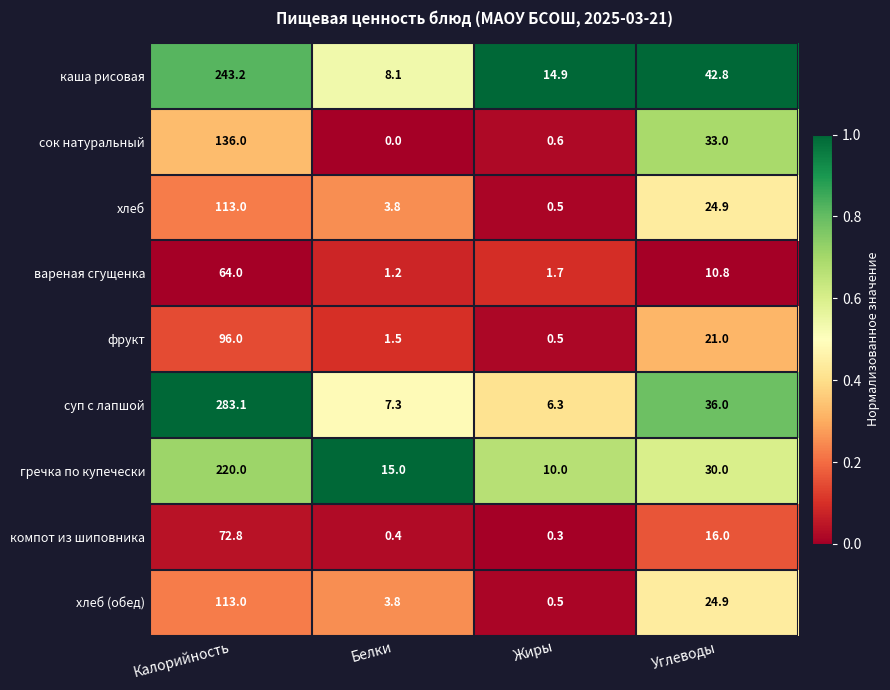

How many series are shown in this chart?

9